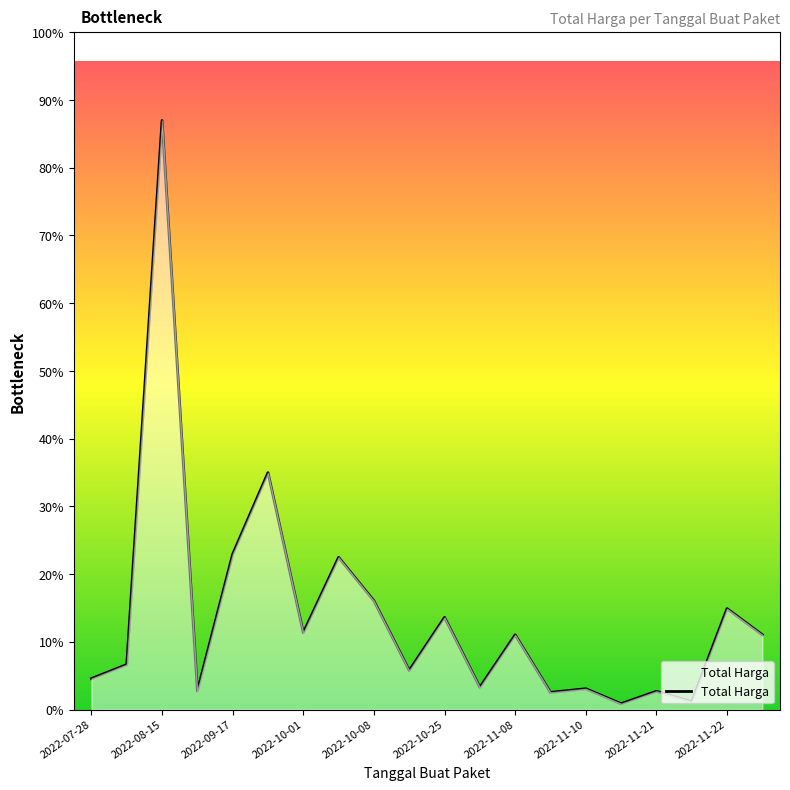

Does the chart display data point markers on the line(s)?

No